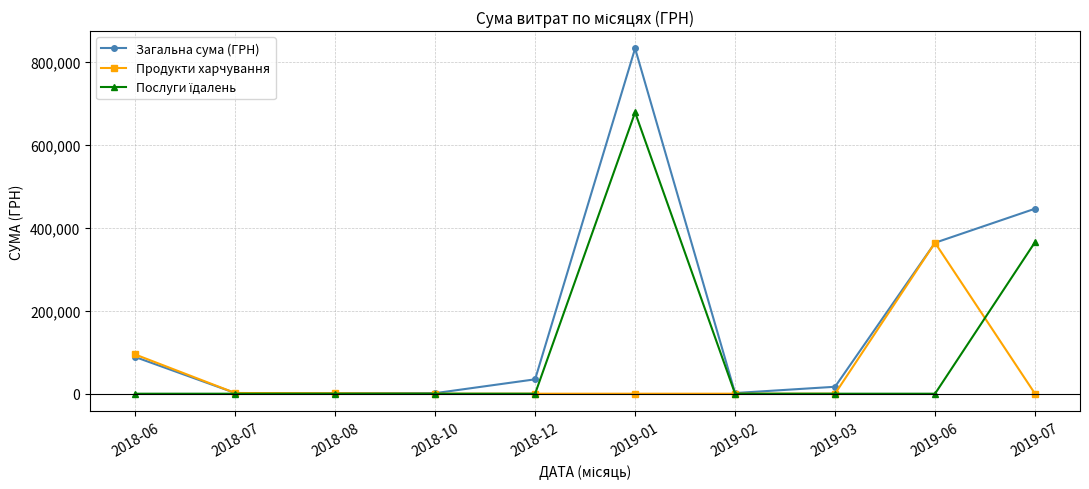

Is it true that Загальна сума (ГРН) equals 1000.0 at 2018-08?

True